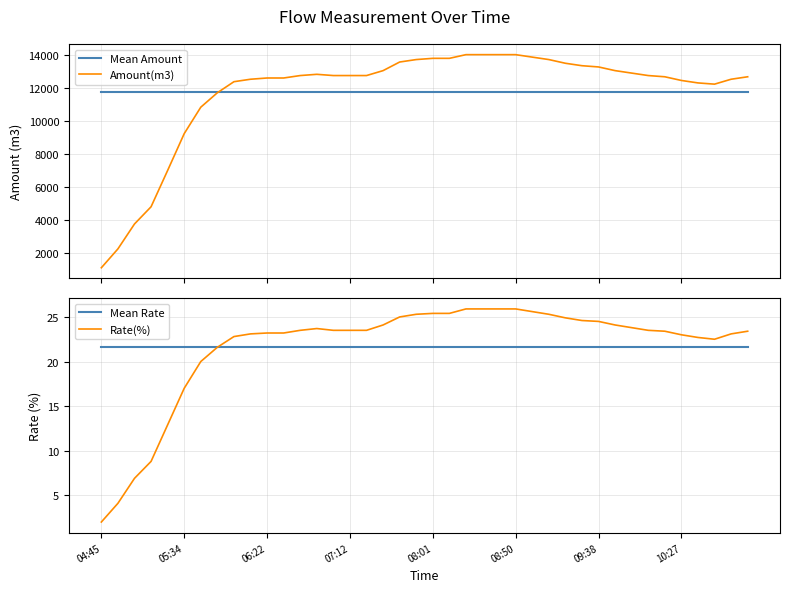

What is the highest value of the Amount(m3) series?

13991.0